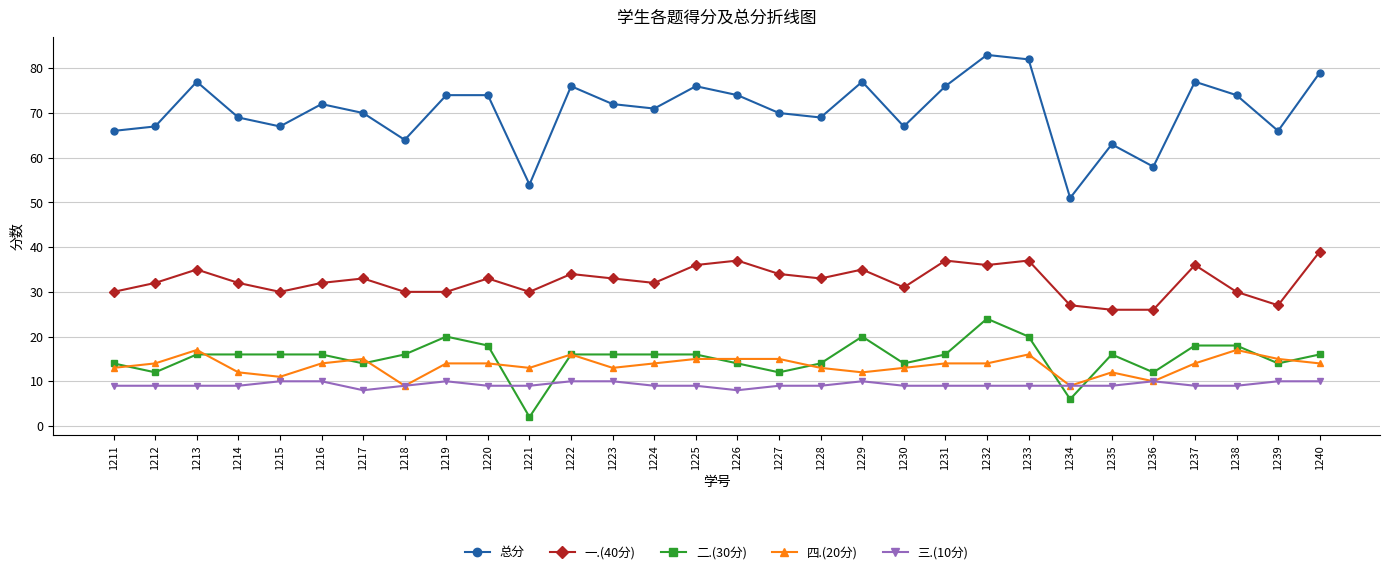

Reading left to right, list all the values displayed in this chart.

总分: 1211=66	1212=67	1213=77	1214=69	1215=67	1216=72	1217=70	1218=64	1219=74	1220=74	1221=54	1222=76	1223=72	1224=71	1225=76	1226=74	1227=70	1228=69	1229=77	1230=67	1231=76	1232=83	1233=82	1234=51	1235=63	1236=58	1237=77	1238=74	1239=66	1240=79
一.(40分): 1211=30	1212=32	1213=35	1214=32	1215=30	1216=32	1217=33	1218=30	1219=30	1220=33	1221=30	1222=34	1223=33	1224=32	1225=36	1226=37	1227=34	1228=33	1229=35	1230=31	1231=37	1232=36	1233=37	1234=27	1235=26	1236=26	1237=36	1238=30	1239=27	1240=39
二.(30分): 1211=14	1212=12	1213=16	1214=16	1215=16	1216=16	1217=14	1218=16	1219=20	1220=18	1221=2	1222=16	1223=16	1224=16	1225=16	1226=14	1227=12	1228=14	1229=20	1230=14	1231=16	1232=24	1233=20	1234=6	1235=16	1236=12	1237=18	1238=18	1239=14	1240=16
四.(20分): 1211=13	1212=14	1213=17	1214=12	1215=11	1216=14	1217=15	1218=9	1219=14	1220=14	1221=13	1222=16	1223=13	1224=14	1225=15	1226=15	1227=15	1228=13	1229=12	1230=13	1231=14	1232=14	1233=16	1234=9	1235=12	1236=10	1237=14	1238=17	1239=15	1240=14
三.(10分): 1211=9	1212=9	1213=9	1214=9	1215=10	1216=10	1217=8	1218=9	1219=10	1220=9	1221=9	1222=10	1223=10	1224=9	1225=9	1226=8	1227=9	1228=9	1229=10	1230=9	1231=9	1232=9	1233=9	1234=9	1235=9	1236=10	1237=9	1238=9	1239=10	1240=10